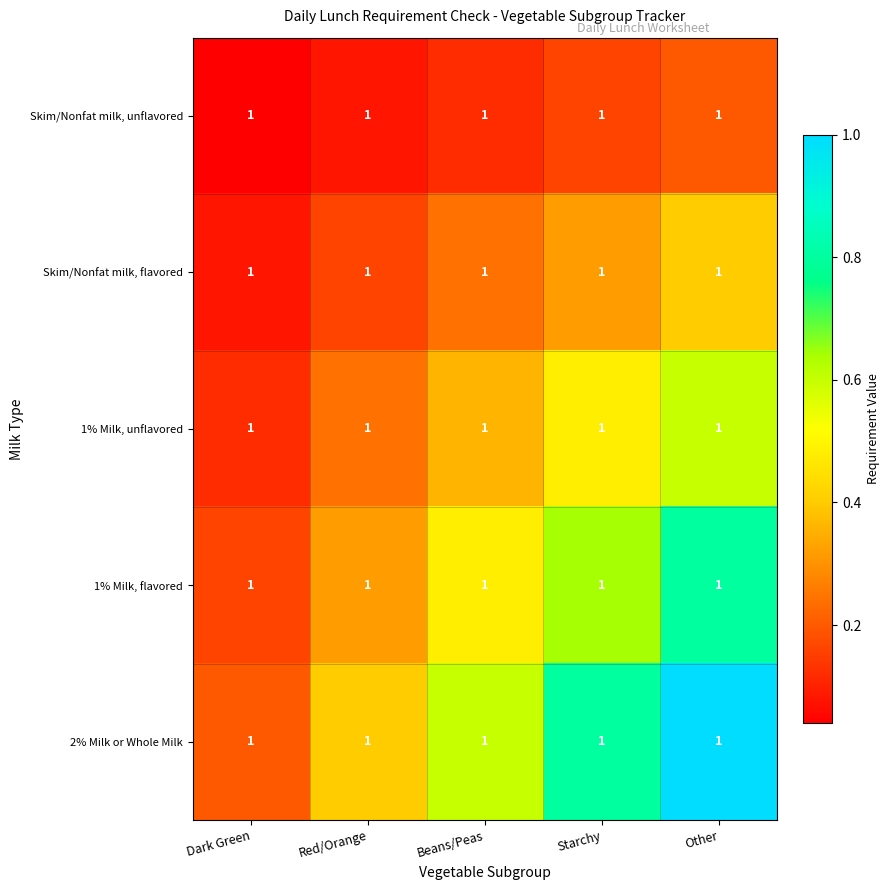

Which series has the widest spread of values?

2% Milk or Whole Milk